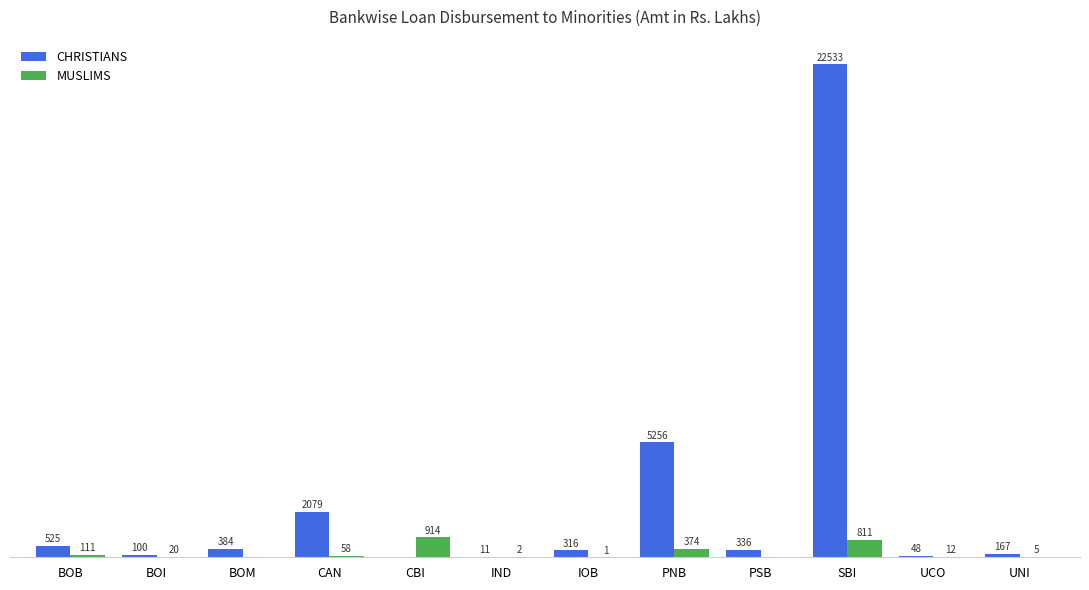

Does the chart contain stacked bars?

No